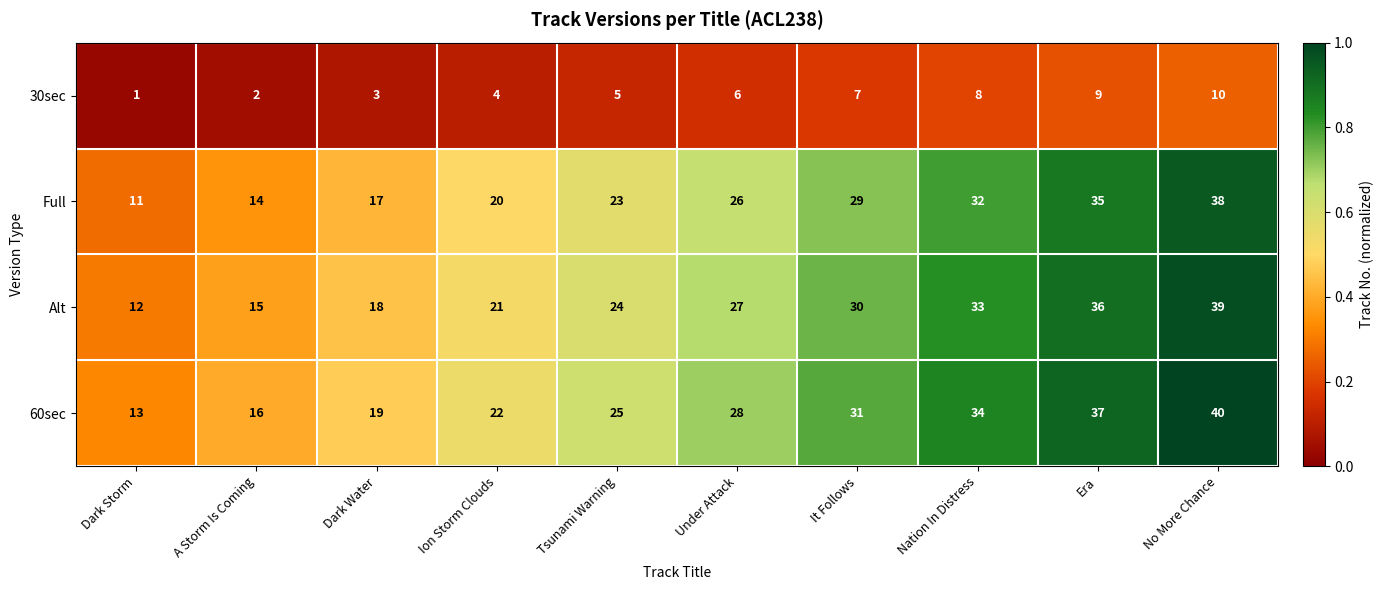

Is it true that Alt equals 14 at No More Chance?

False